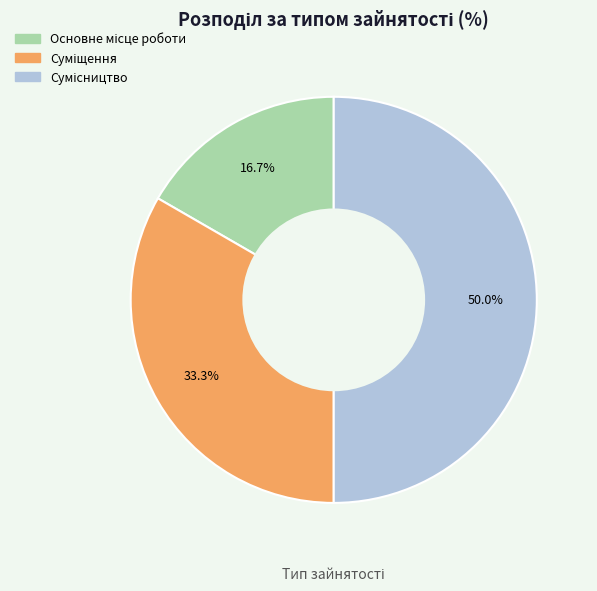

How many slices are in this pie chart?

3